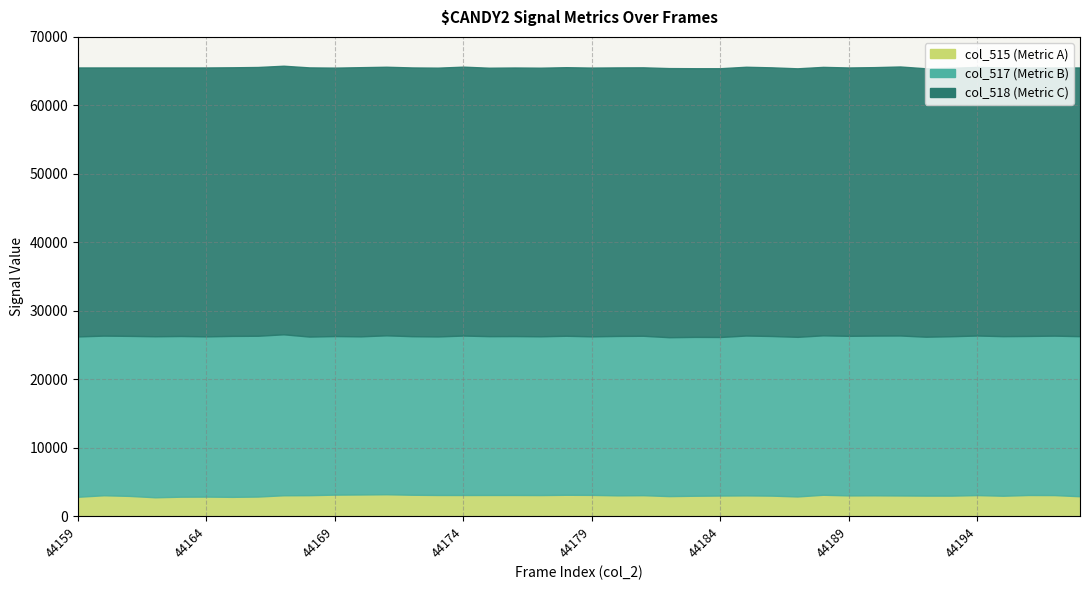

Reading right to left, transcribe all the data shown in this chart.

col_517: 44198=23377	44197=23282	44196=23226	44195=23306	44194=23301	44193=23280	44192=23205	44191=23362	44190=23325	44189=23302	44188=23284	44187=23308	44186=23313	44185=23344	44184=23156	44183=23199	44182=23205	44181=23280	44180=23280	44179=23157	44178=23223	44177=23186	44176=23205	44175=23194	44174=23284	44173=23156	44172=23157	44171=23206	44170=23094	44169=23162	44168=23162	44167=23506	44166=23481	44165=23506	44164=23404	44163=23470	44162=23516	44161=23370	44160=23312	44159=23418
col_518: 44198=39239	44197=39164	44196=39207	44195=39236	44194=39224	44193=39200	44192=39196	44191=39283	44190=39202	44189=39189	44188=39202	44187=39213	44186=39231	44185=39250	44184=39247	44183=39235	44182=39297	44181=39200	44180=39213	44179=39245	44178=39219	44177=39223	44176=39219	44175=39200	44174=39268	44173=39247	44172=39245	44171=39223	44170=39305	44169=39196	44168=39306	44167=39220	44166=39250	44165=39225	44164=39265	44163=39213	44162=39251	44161=39197	44160=39160	44159=39272
col_2: 44198=44198	44197=44197	44196=44196	44195=44195	44194=44194	44193=44193	44192=44192	44191=44191	44190=44190	44189=44189	44188=44188	44187=44187	44186=44186	44185=44185	44184=44184	44183=44183	44182=44182	44181=44181	44180=44180	44179=44179	44178=44178	44177=44177	44176=44176	44175=44175	44174=44174	44173=44173	44172=44172	44171=44171	44170=44170	44169=44169	44168=44168	44167=44167	44166=44166	44165=44165	44164=44164	44163=44163	44162=44162	44161=44161	44160=44160	44159=44159
col_515: 44198=2919	44197=3089	44196=3102	44195=2993	44194=3089	44193=3010	44192=3012	44191=3033	44190=3055	44189=3042	44188=3134	44187=2890	44186=3008	44185=3044	44184=3022	44183=2991	44182=2941	44181=3073	44180=3050	44179=3115	44178=3131	44177=3093	44176=3106	44175=3104	44174=3101	44173=3104	44172=3136	44171=3211	44170=3177	44169=3153	44168=3077	44167=3062	44166=2873	44165=2829	44164=2866	44163=2852	44162=2768	44161=2968	44160=3063	44159=2845